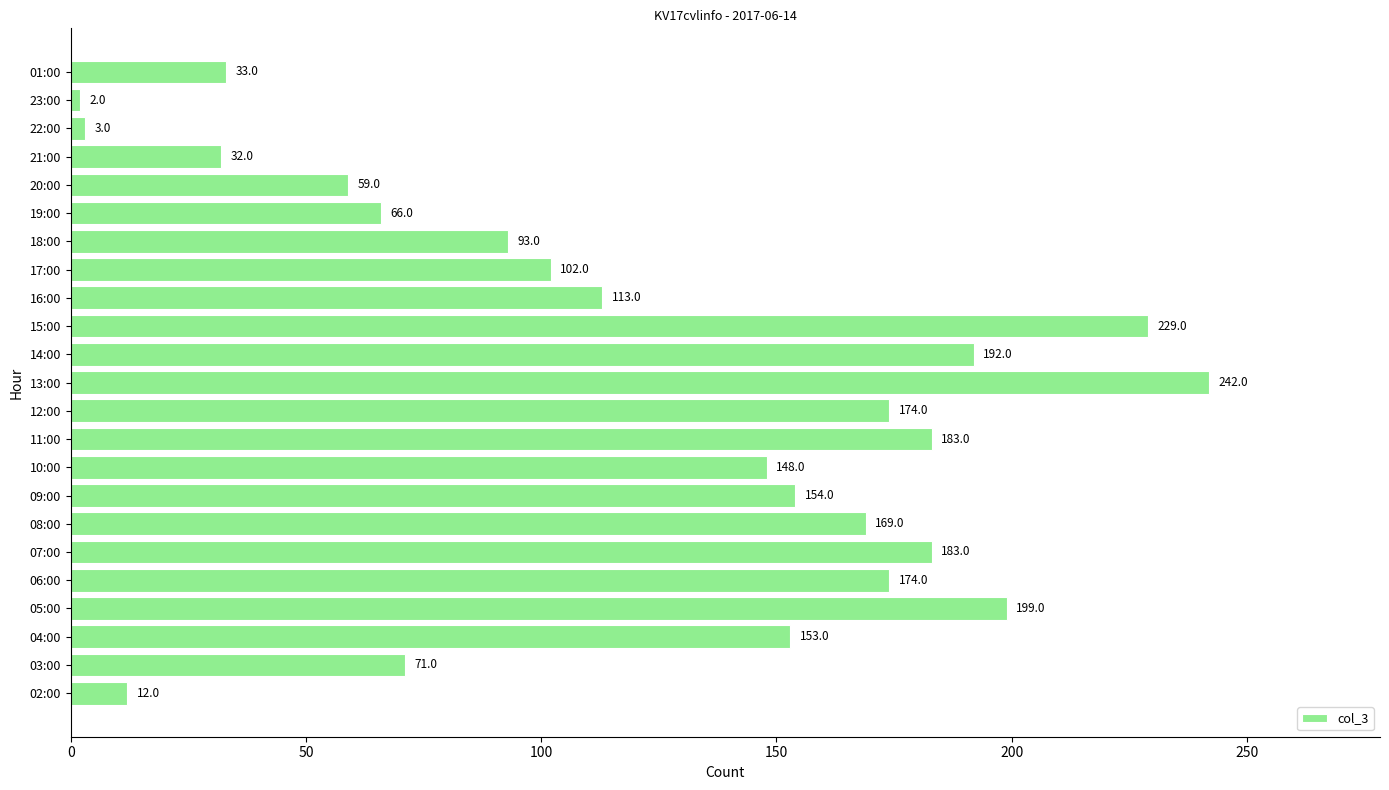

Is it true that the value at 04:00 is 153?

True